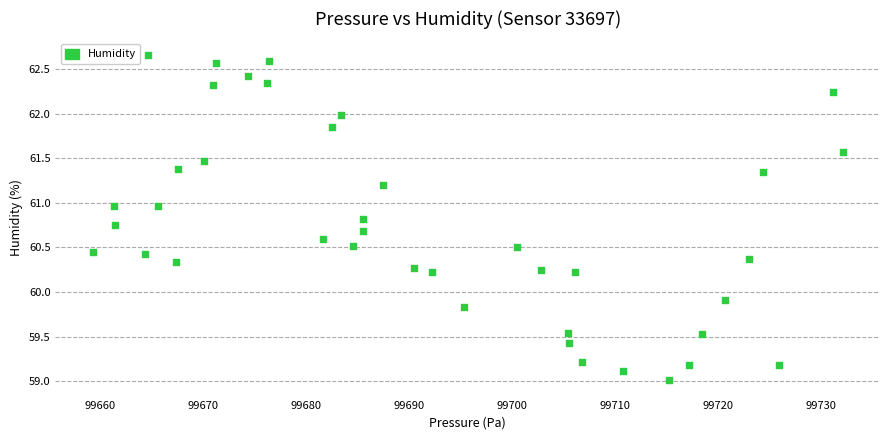

What Y value in the scatter plot is closest to 60?

59.9